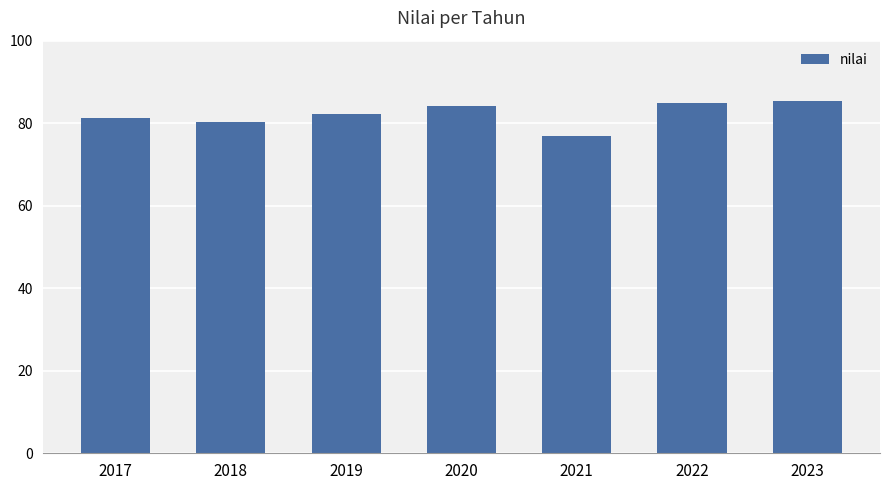

What is the value of the 5th bar from the left?

76.9